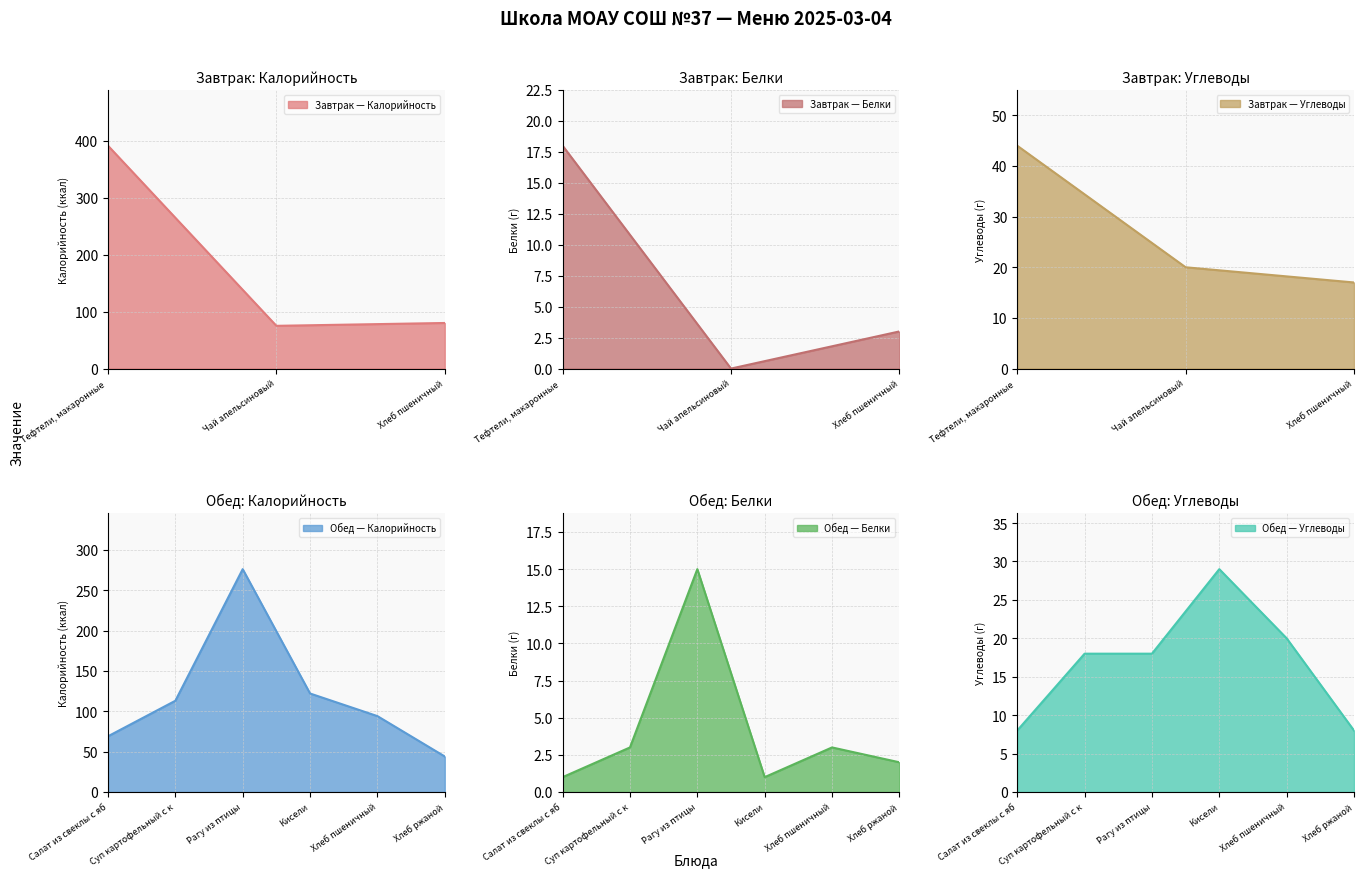

At which label does Завтрак — Калорийность reach its peak?

Тефтели, макаронные 